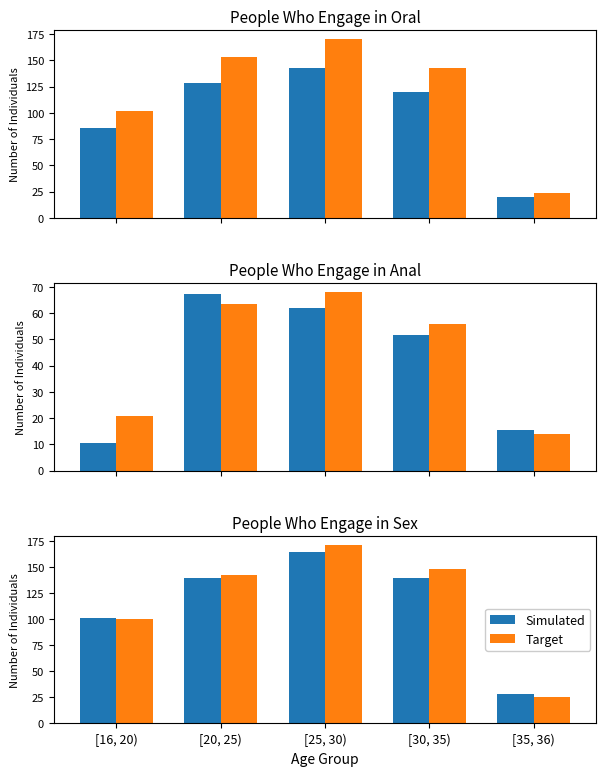

At which category is the sum across all series the highest?

[25, 30)